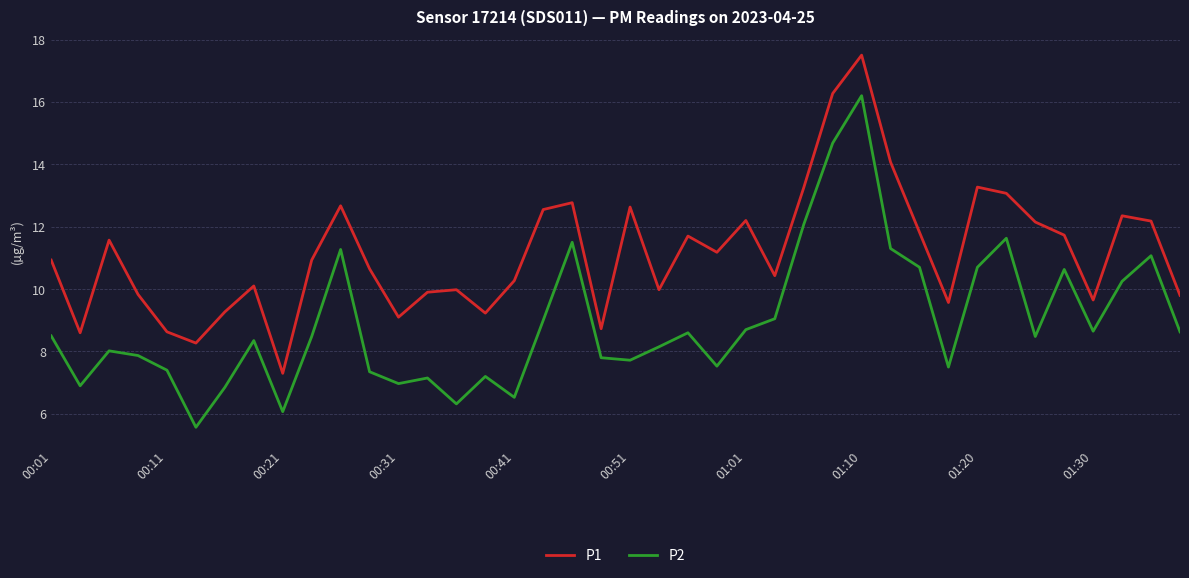

Which series has the largest total across all categories?

P1